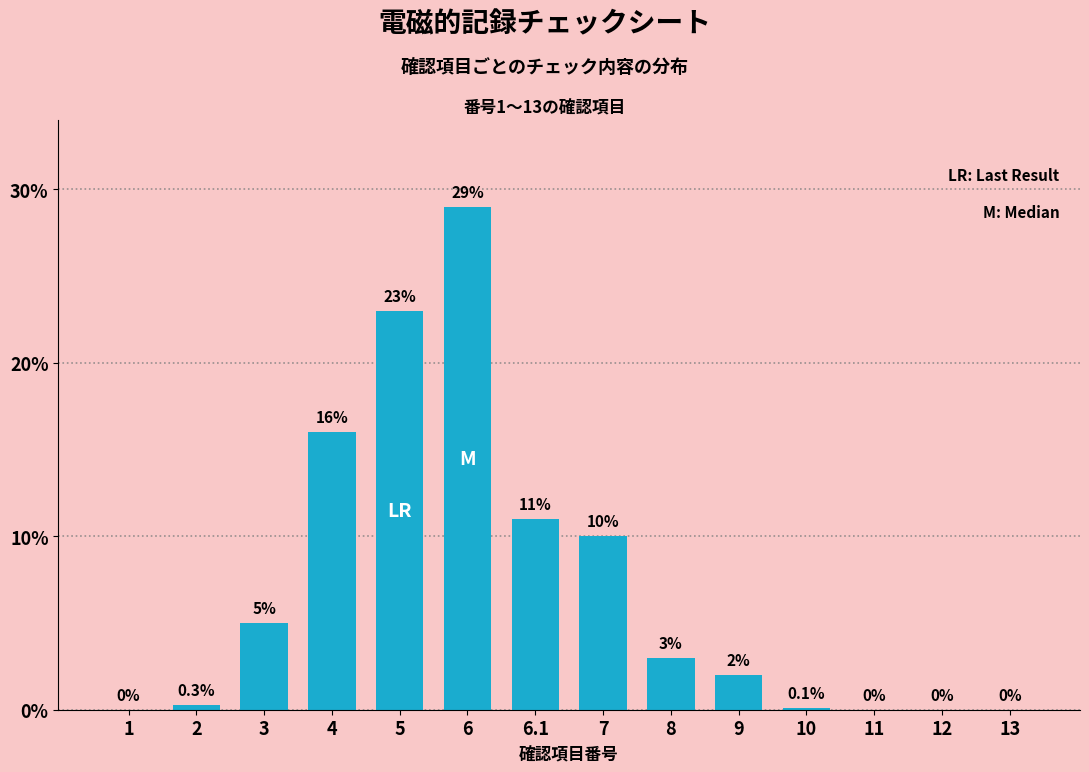

What is the maximum value shown in the chart?

29.0